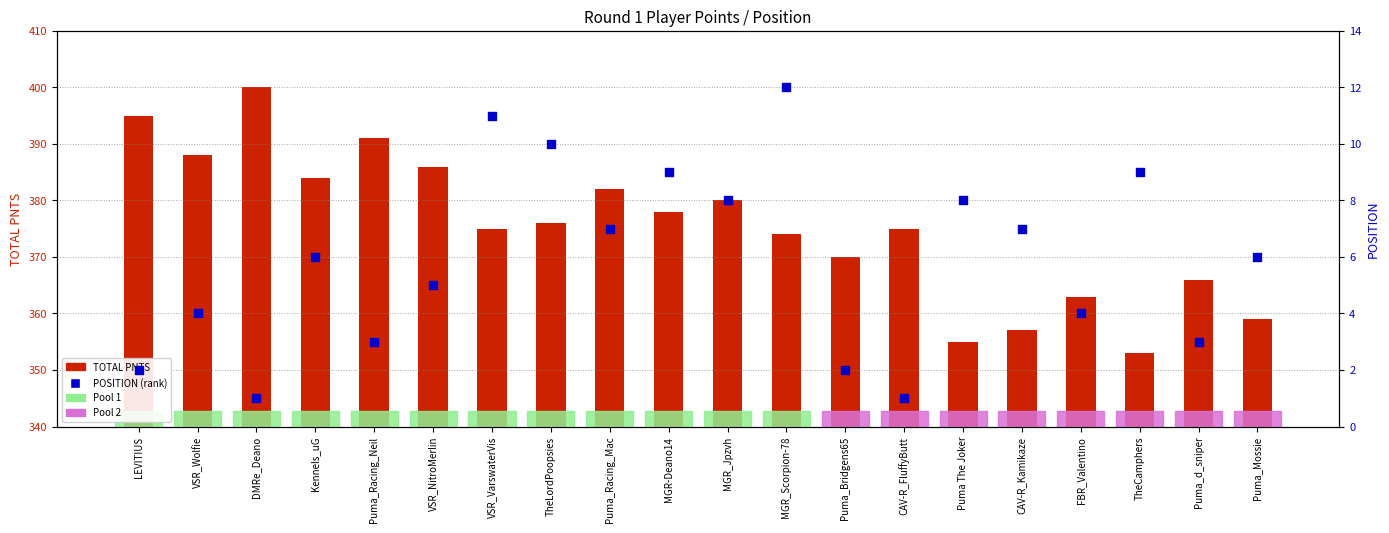

Which series reaches the minimum Y coordinate?

POSITION